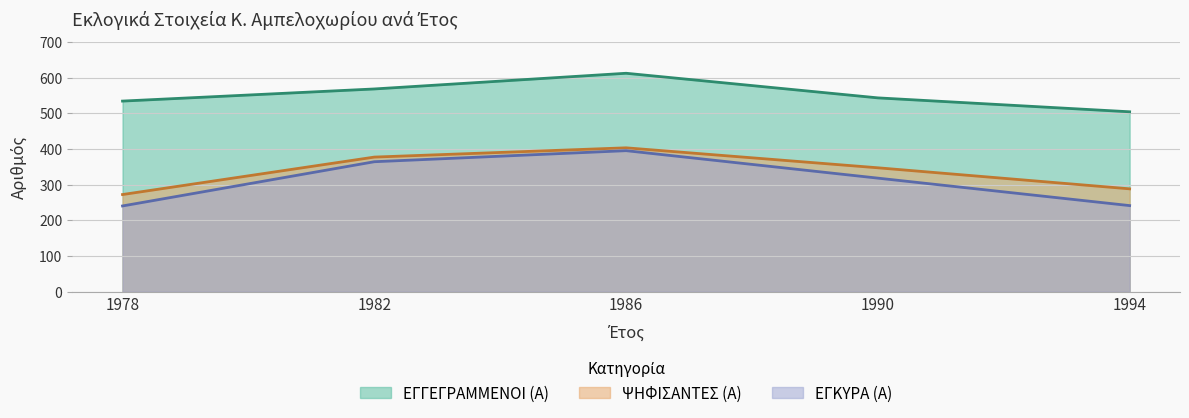

True or false: ΨΗΦΙΣΑΝΤΕΣ (Α) has a value of 272 at 1978.

True